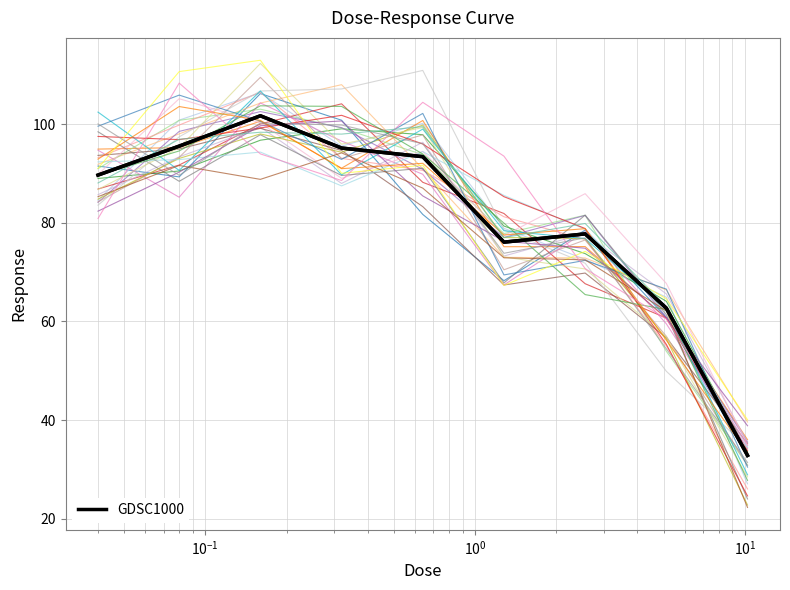

How many lines are shown in the chart?

1